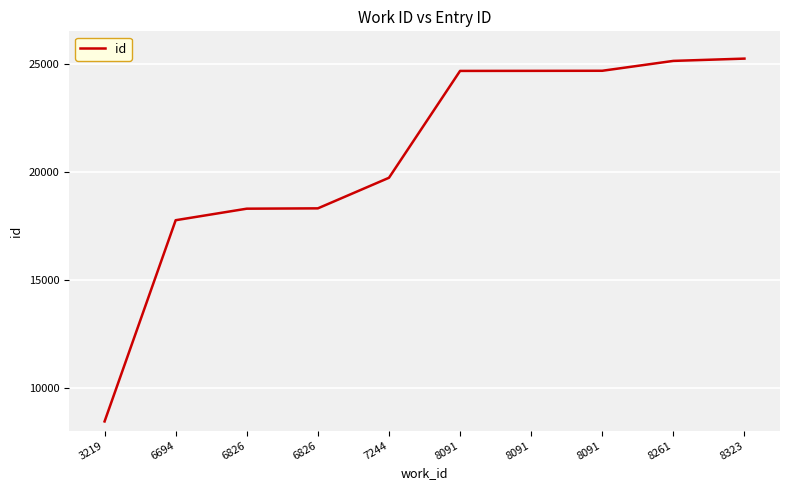

List the labels in order of value, smallest first.

3219, 6694, 6826, 6826, 7244, 8091, 8091, 8091, 8261, 8323